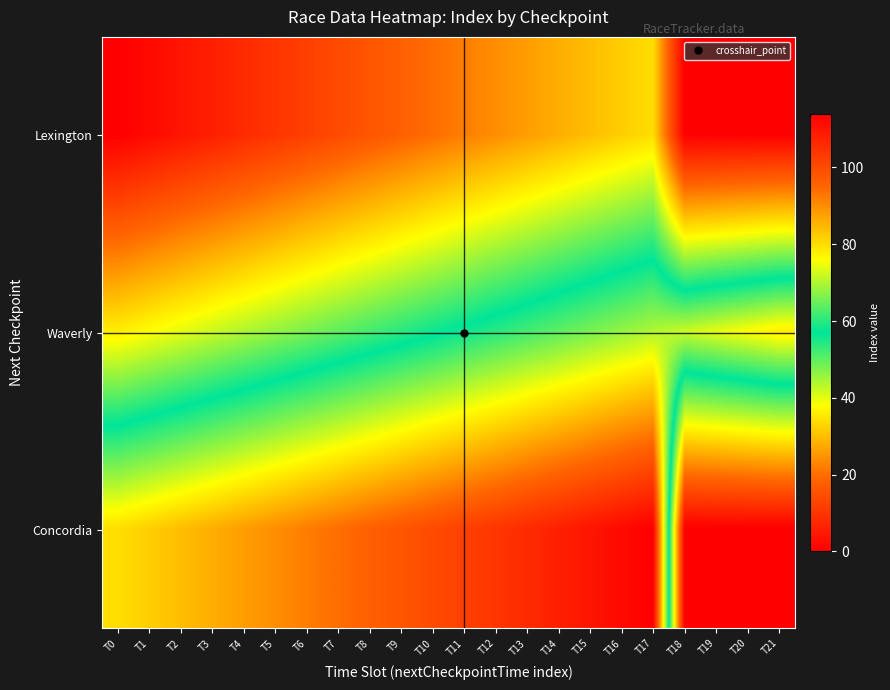

Which series has the widest spread of values?

Concordia